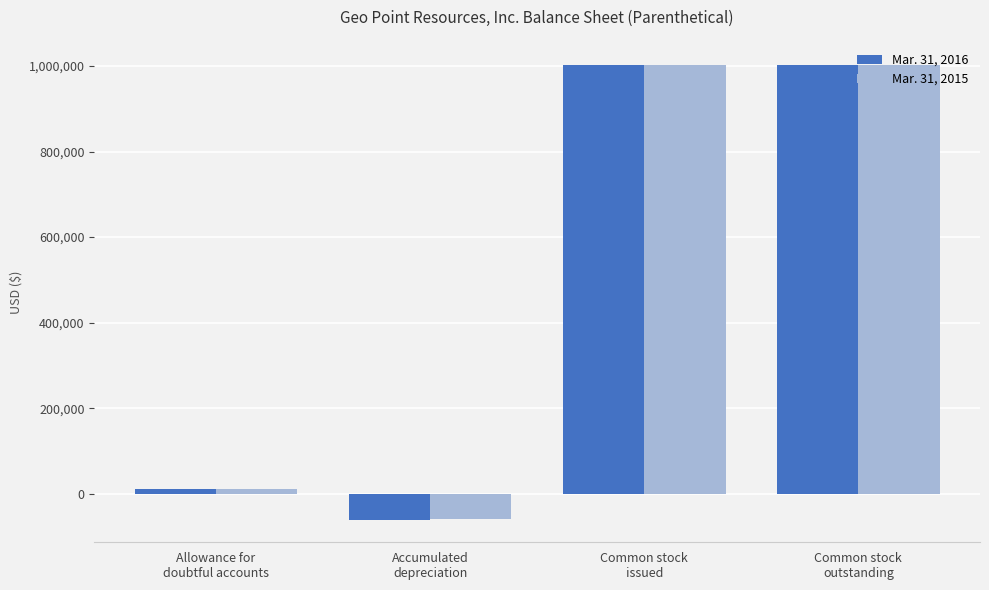

What is the label of the 2nd bar from the right?

Common stock
issued